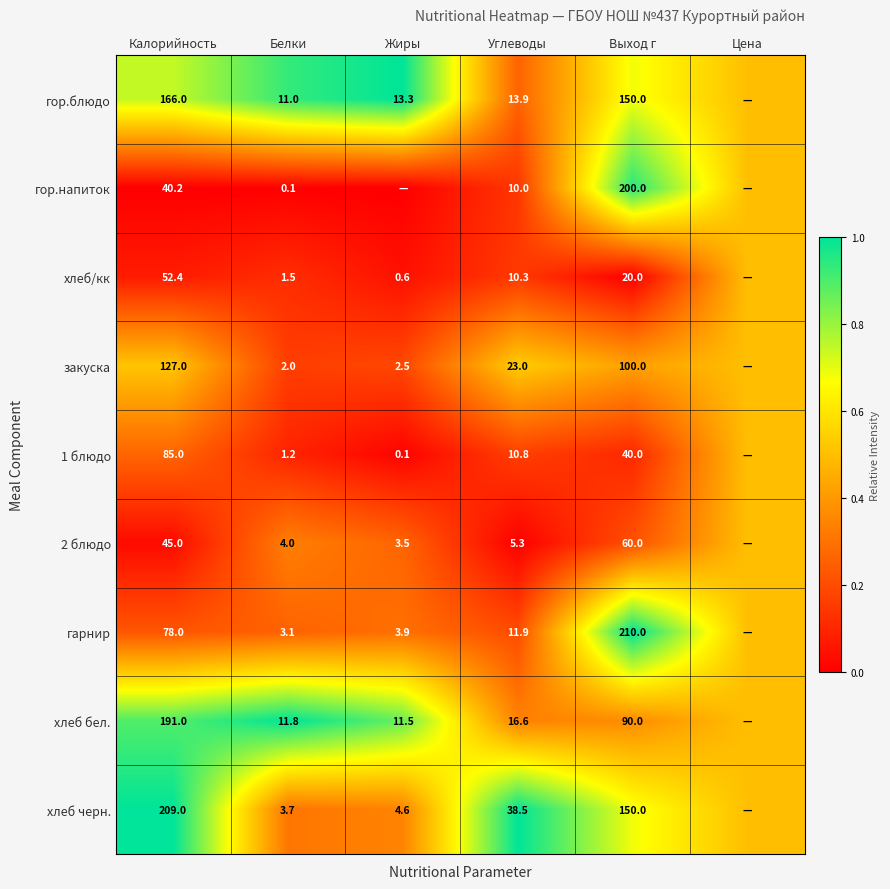

At Углеводы, list the series in order from largest to smallest.

хлеб черн., закуска, хлеб бел., гор.блюдо, гарнир, 1 блюдо, хлеб/кк, гор.напиток, 2 блюдо